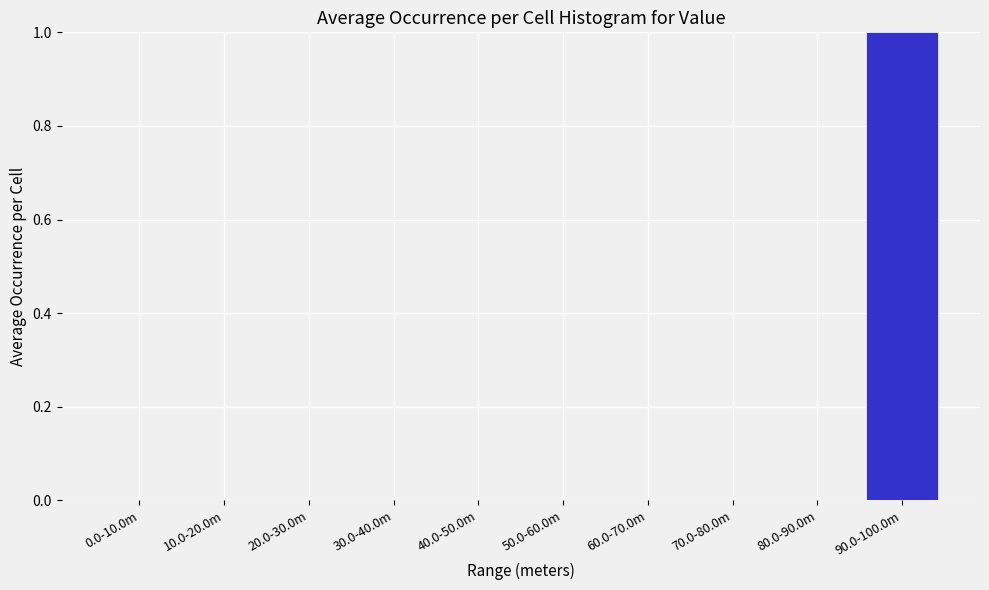

Reading left to right, list all the values displayed in this chart.

0.0-10.0m=0	10.0-20.0m=0	20.0-30.0m=0	30.0-40.0m=0	40.0-50.0m=0	50.0-60.0m=0	60.0-70.0m=0	70.0-80.0m=0	80.0-90.0m=0	90.0-100.0m=1